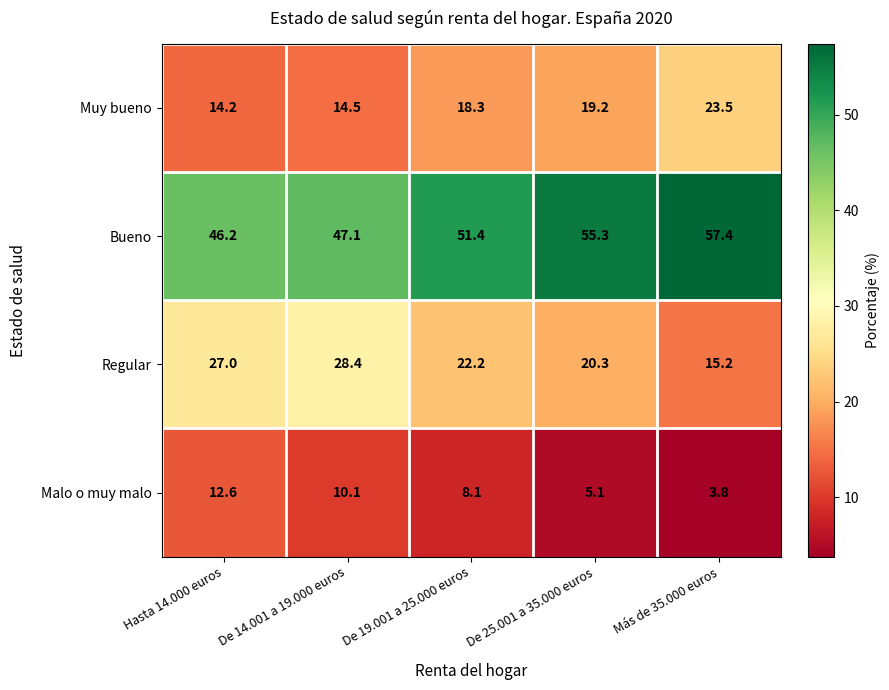

Reading right to left, extract all data points from this chart.

Muy bueno: Más de 35.000 euros=23.5	De 25.001 a 35.000 euros=19.2	De 19.001 a 25.000 euros=18.3	De 14.001 a 19.000 euros=14.5	Hasta 14.000 euros=14.2
Bueno: Más de 35.000 euros=57.4	De 25.001 a 35.000 euros=55.3	De 19.001 a 25.000 euros=51.4	De 14.001 a 19.000 euros=47.1	Hasta 14.000 euros=46.2
Regular: Más de 35.000 euros=15.2	De 25.001 a 35.000 euros=20.3	De 19.001 a 25.000 euros=22.2	De 14.001 a 19.000 euros=28.4	Hasta 14.000 euros=27.0
Malo o muy malo: Más de 35.000 euros=3.8	De 25.001 a 35.000 euros=5.1	De 19.001 a 25.000 euros=8.1	De 14.001 a 19.000 euros=10.1	Hasta 14.000 euros=12.6